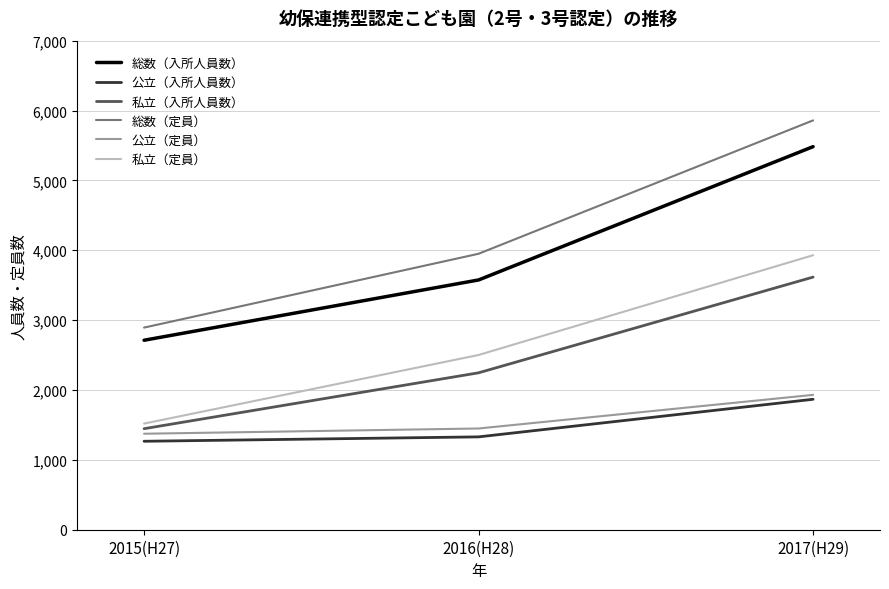

Is this an area chart (filled region under the line)?

No